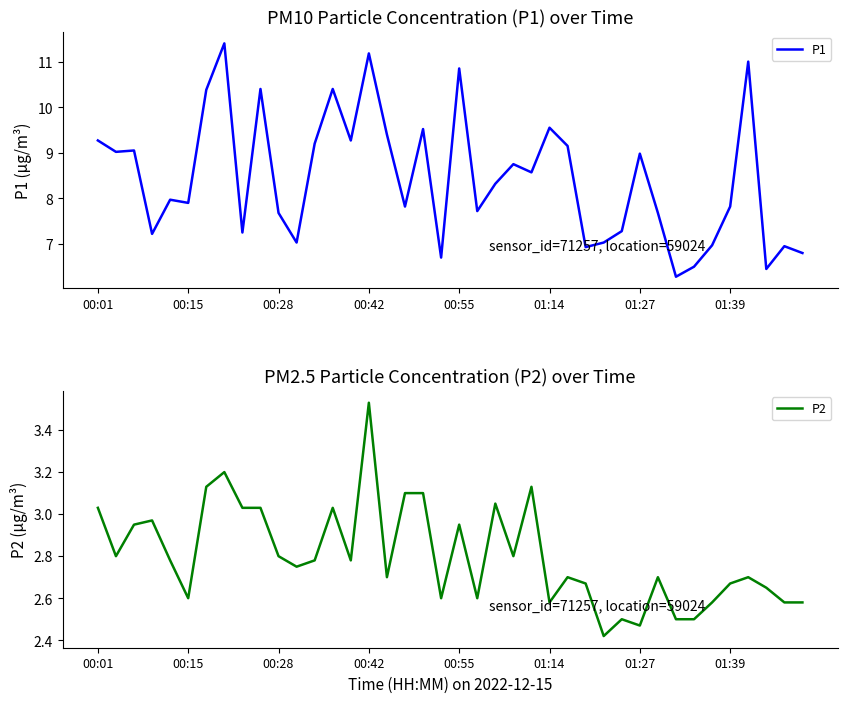

What is the minimum value for P1?

6.3